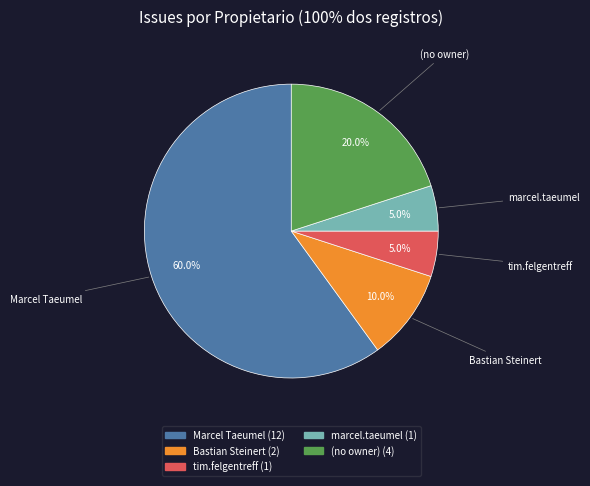

How many segments does this pie chart have?

5